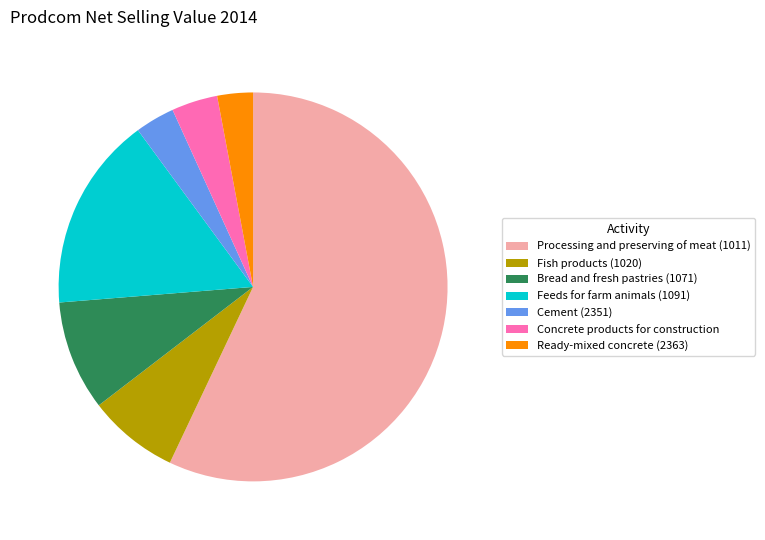

Which category has the biggest portion of the pie?

Processing and preserving of meat (1011)